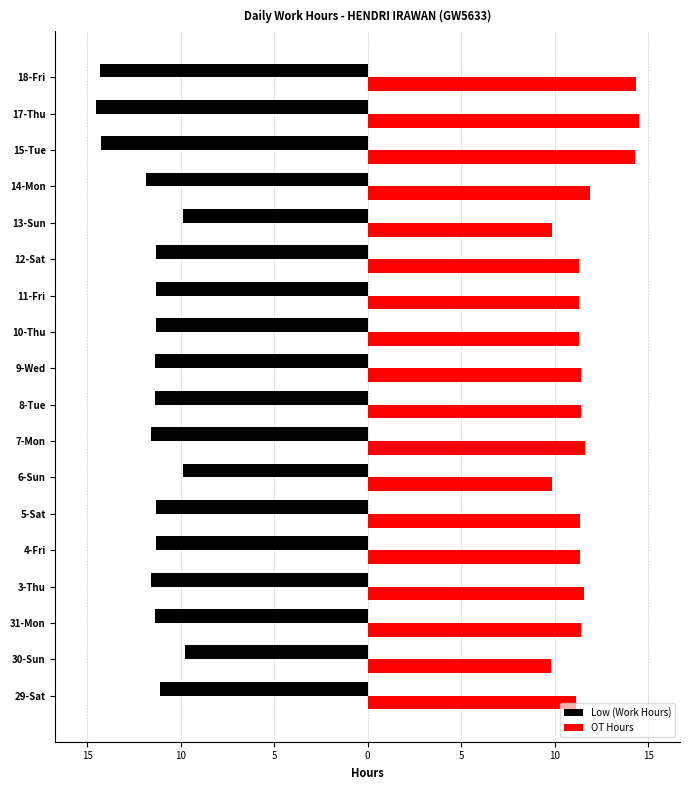

At how many categories does at least one series exceed -1?

18